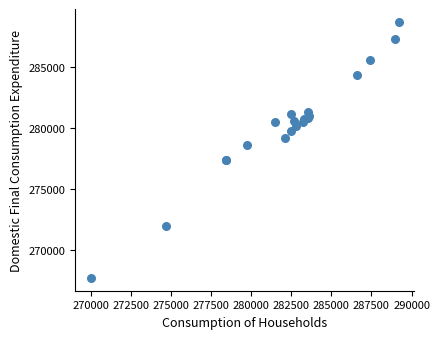

What Y value in the scatter plot is closest to 278191?

278580.8